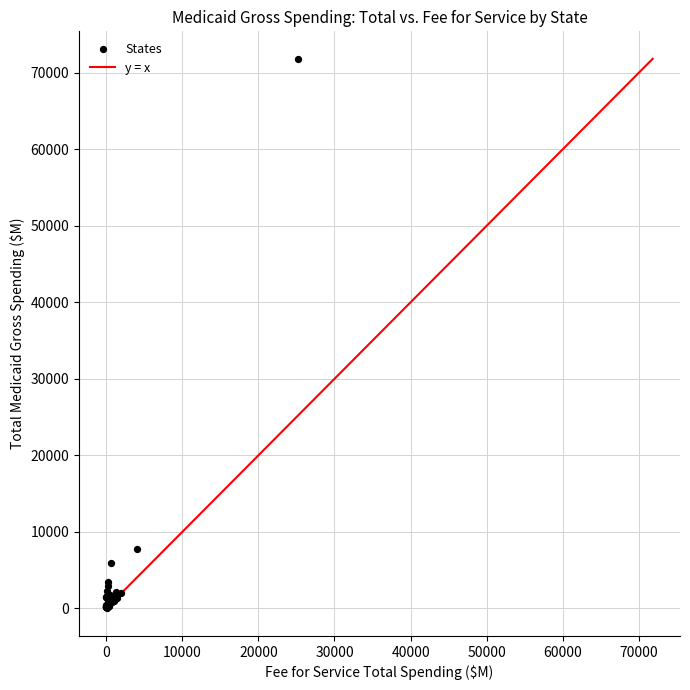

What Y value in the scatter plot is closest to 35941?

7819.0